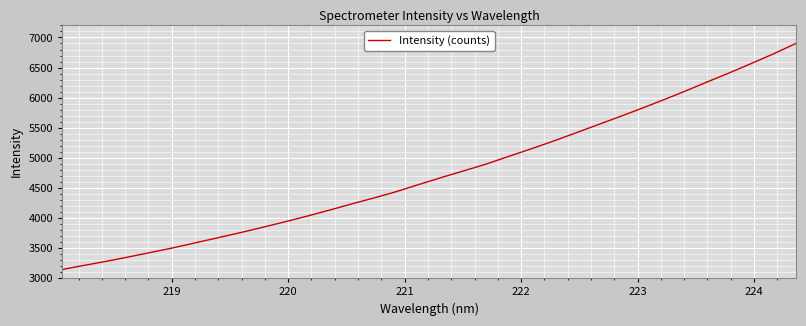

What is the smallest value displayed?

3144.4